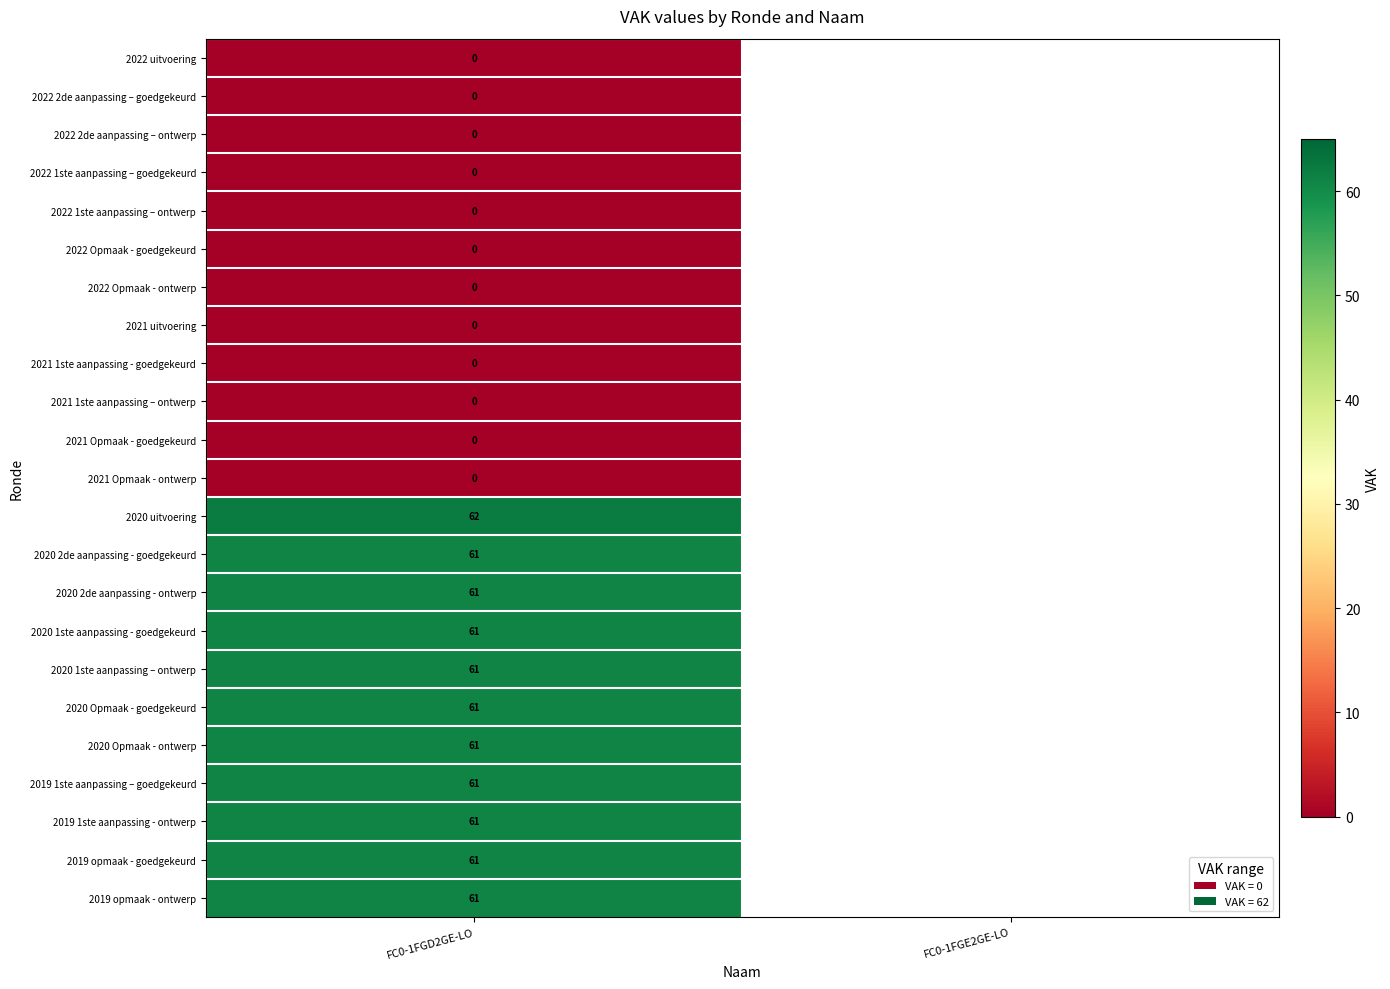

What is the total value across all series at FC0-1FGD2GE-LO?

672